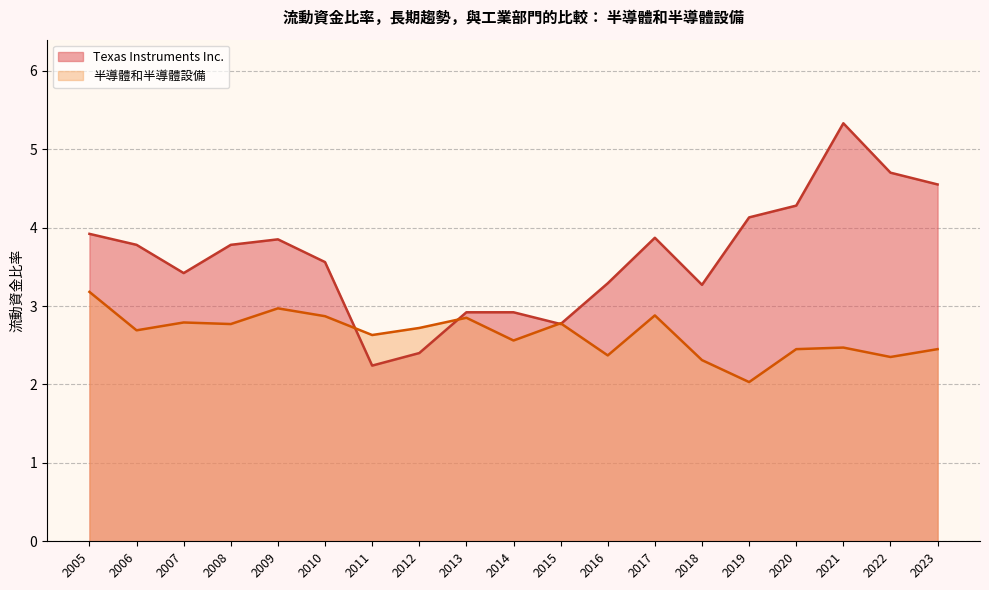

What are all the series names shown in the legend?

Texas Instruments Inc., 半導體和半導體設備